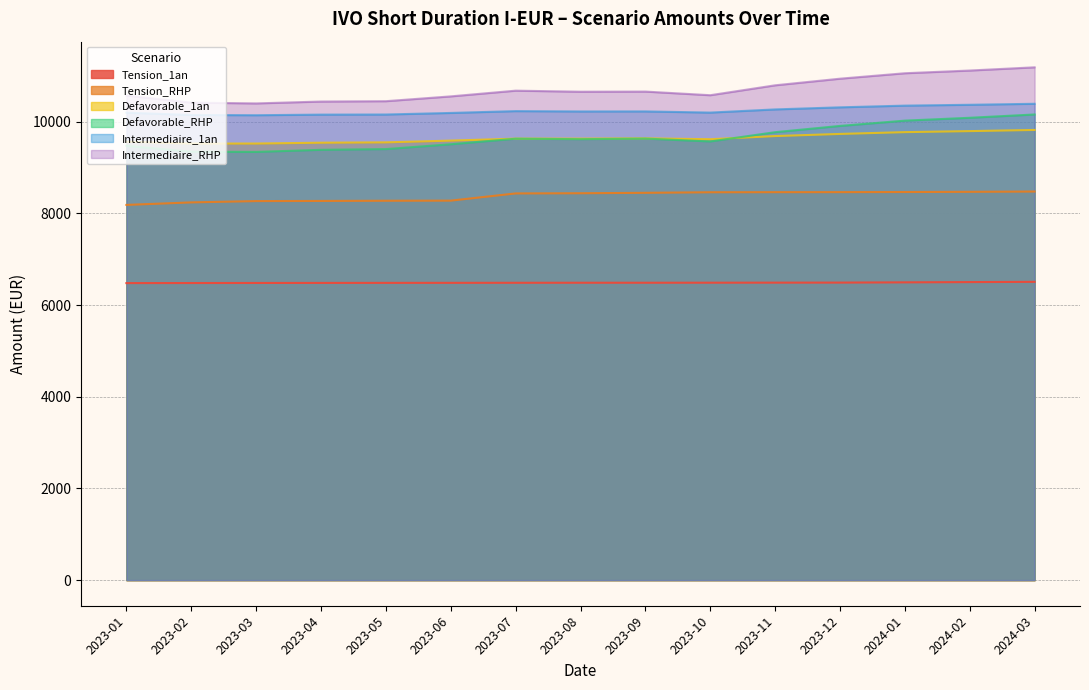

What is the spread (max minus min) of values at 2023-12?

4448.9